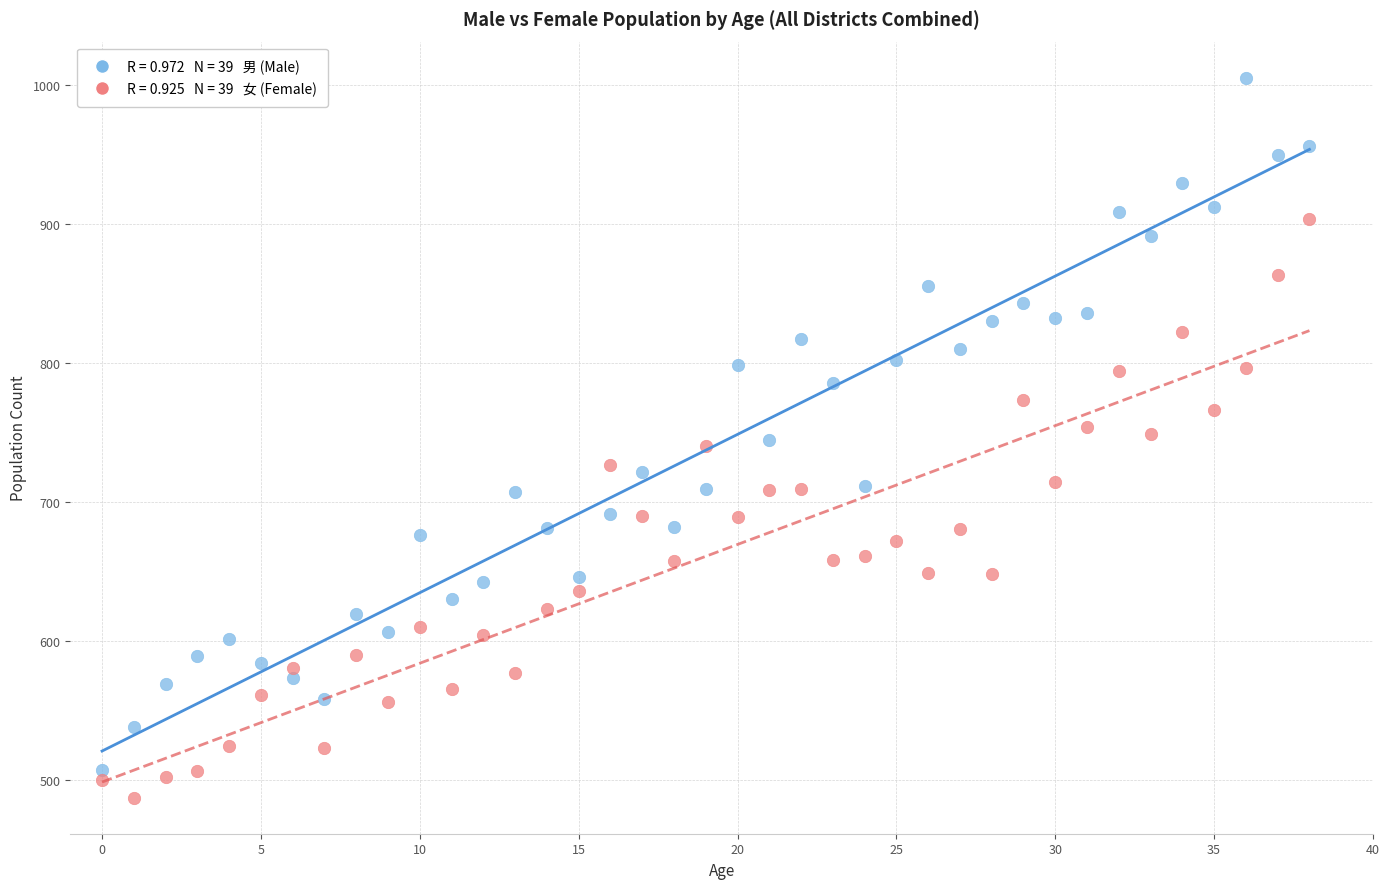

Across all data points, what is the range of Y values (max minus min)?

518